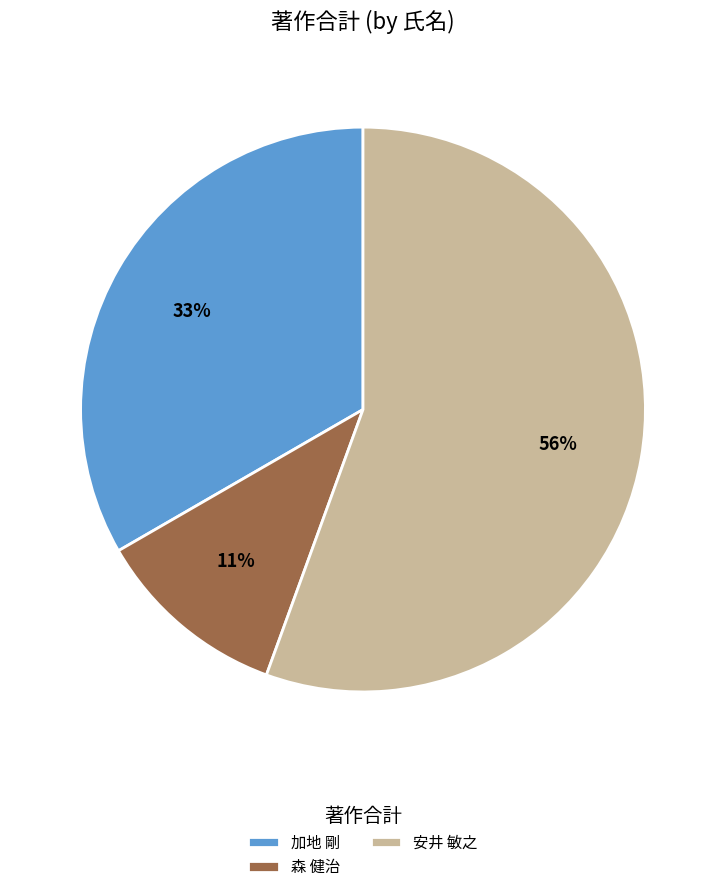

What is the largest slice in the pie chart?

安井 敏之